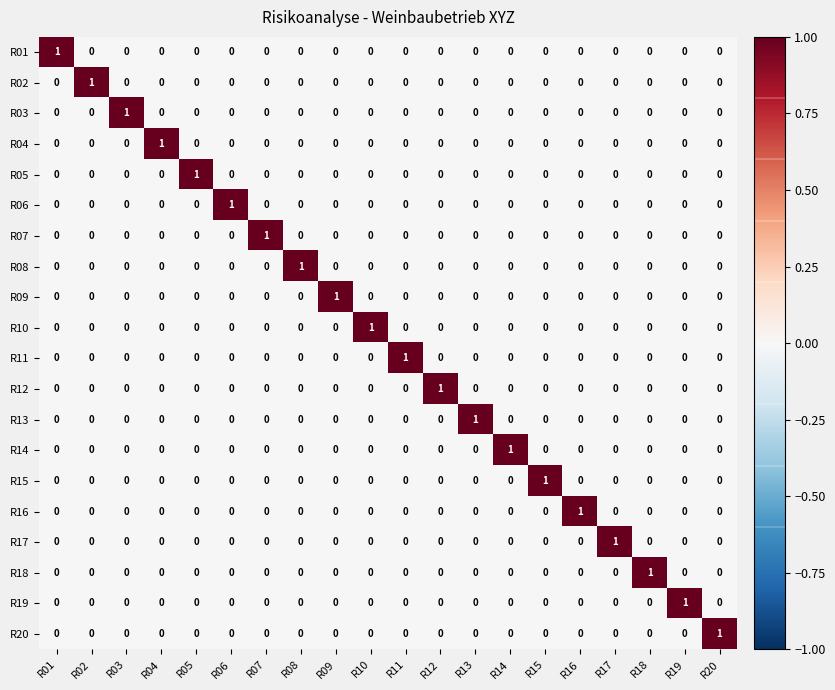

At how many categories does at least one series exceed 0?

20